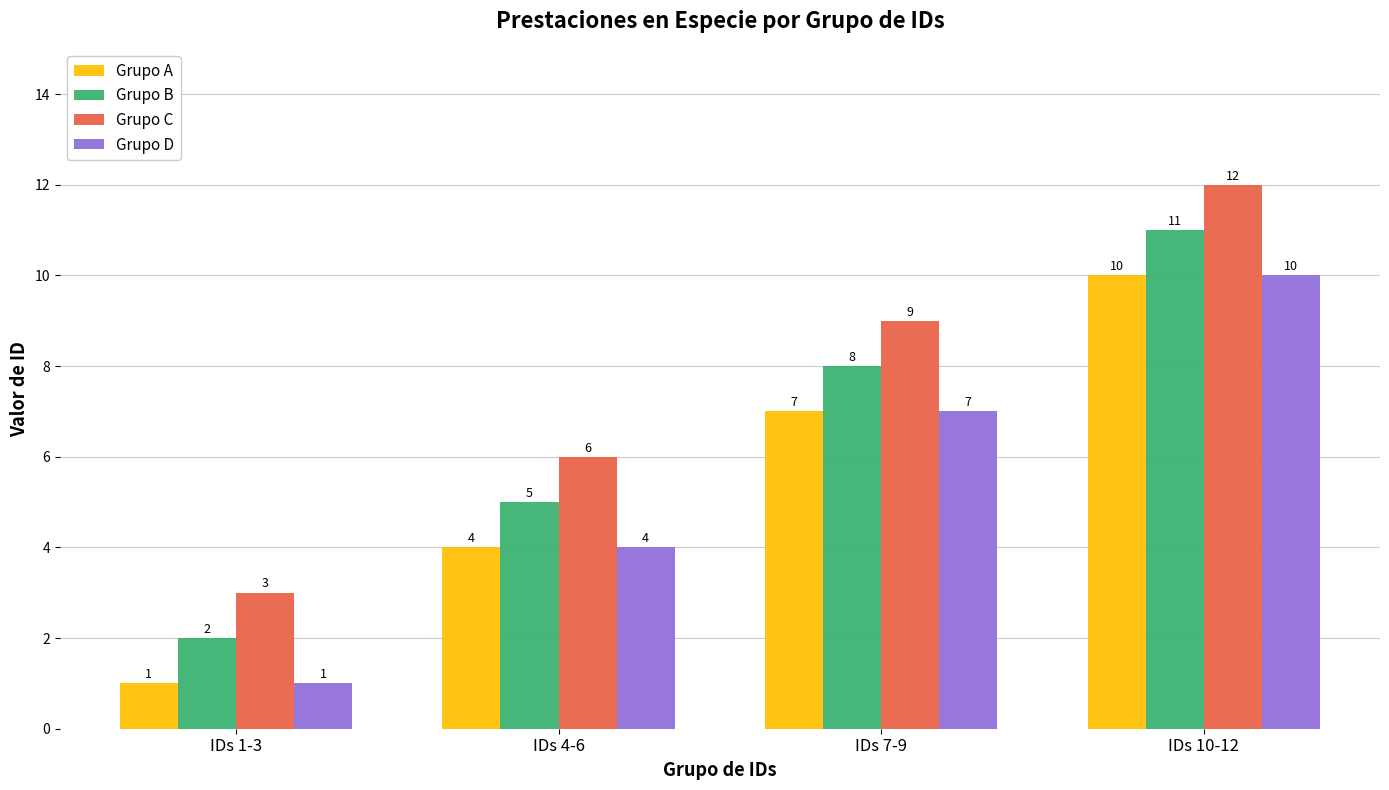

What is the lowest value of the Grupo D series?

1